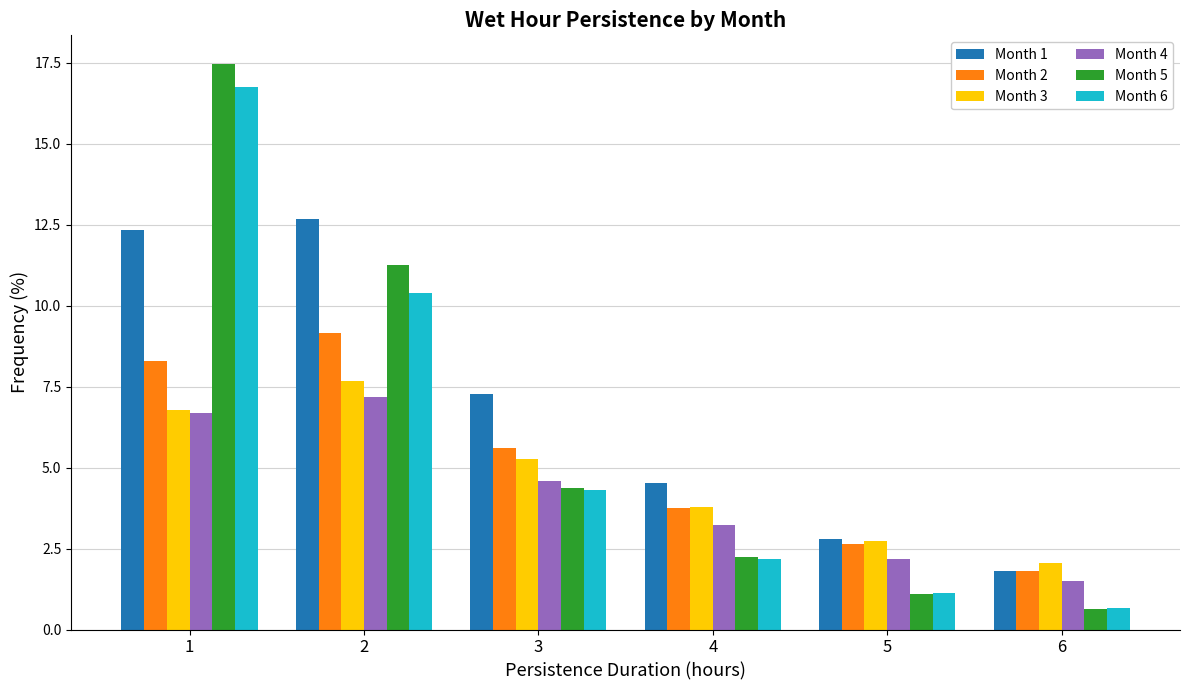

What are all the series names shown in the legend?

Month 1, Month 2, Month 3, Month 4, Month 5, Month 6